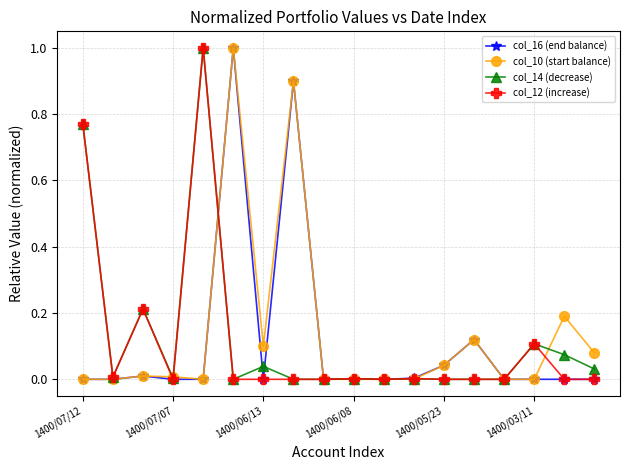

True or false: col_14 (decrease) has more than 0 interior local peaks.

True